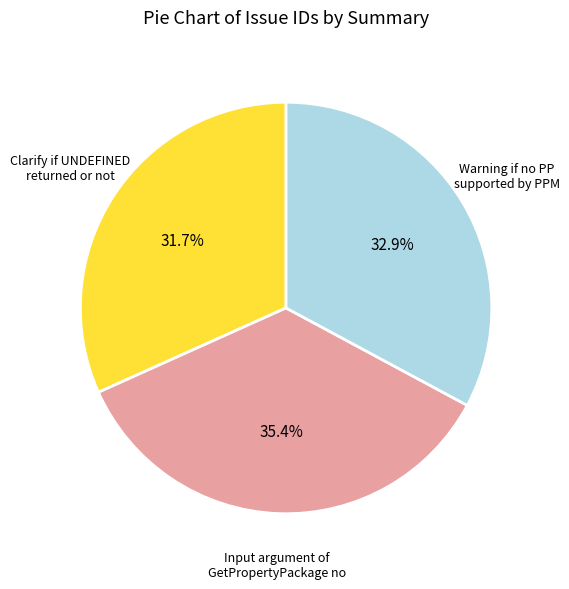

Is there any slice that represents more than half of the pie?

No